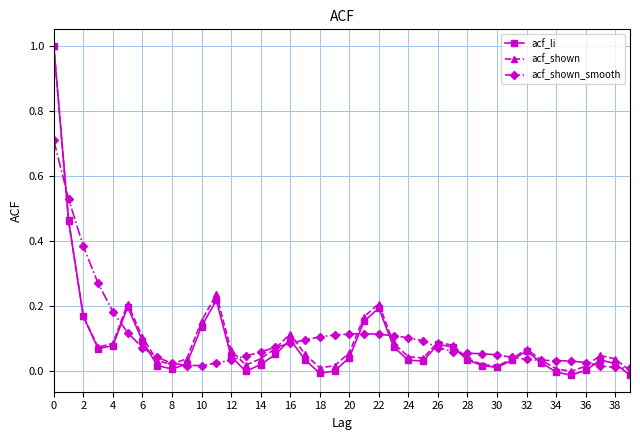

Which series has the widest spread of values?

acf_li